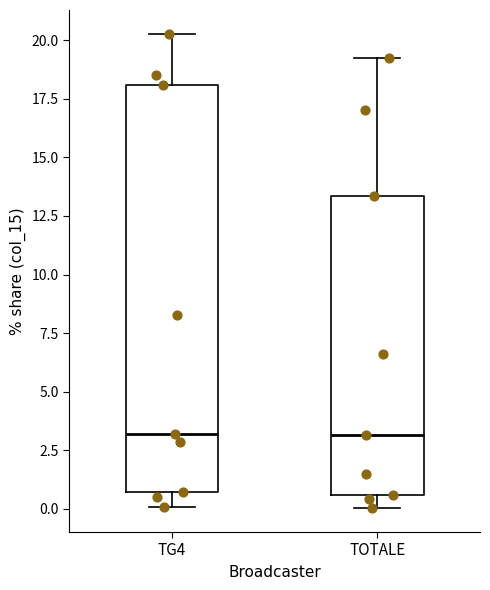

Reading left to right, transcribe this box plot: for each box, give where its median line is, the range the box spans, and where its two whiskers end, as read against the y-axis. The values are not printed on the chart, so give them approximately, as read against the axis.

TG4: median 3.0, box 0.5 to 18.0, whiskers 0.0 to 20.5
TOTALE: median 3.0, box 0.5 to 13.5, whiskers 0.0 to 19.0